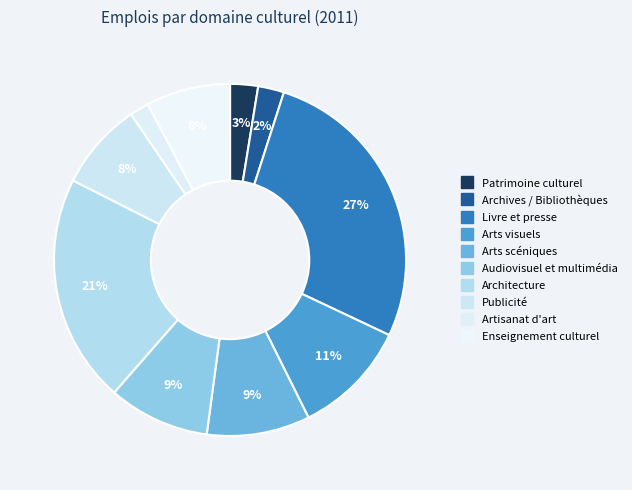

Does Artisanat d'art represent more than half of the total?

No